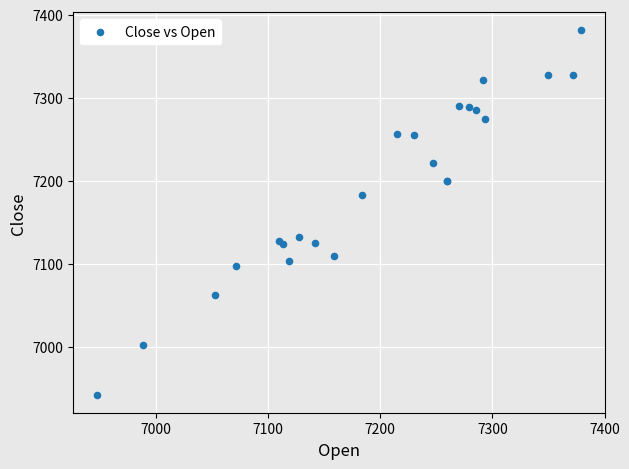

What Y value in the scatter plot is closest to 7162?

7183